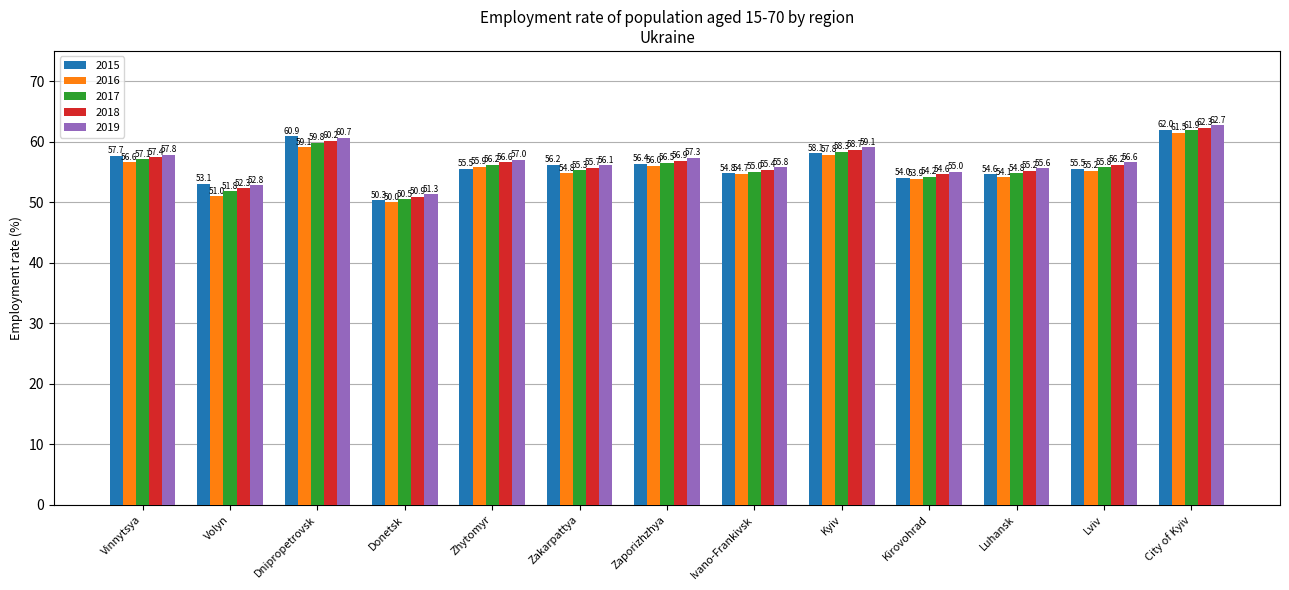

What is the lowest value of the 2015 series?

50.3